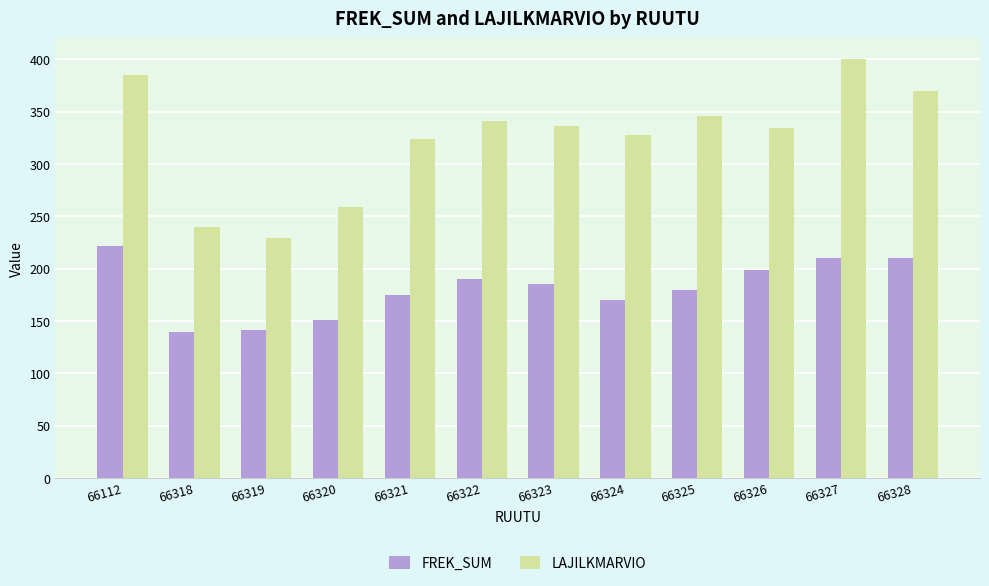

Which series has the largest total across all categories?

LAJILKMARVIO